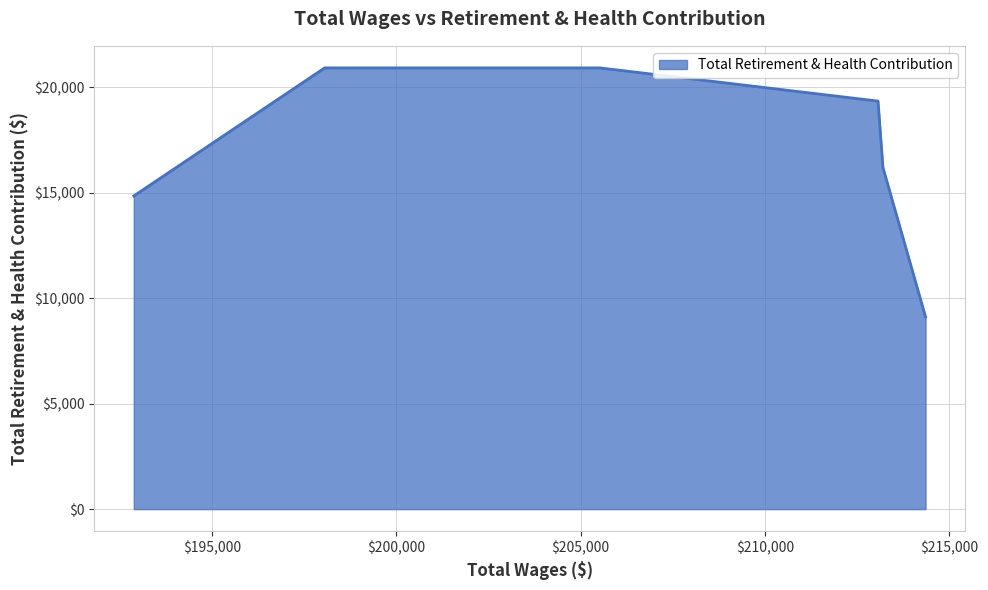

How many values are below 19343?

3